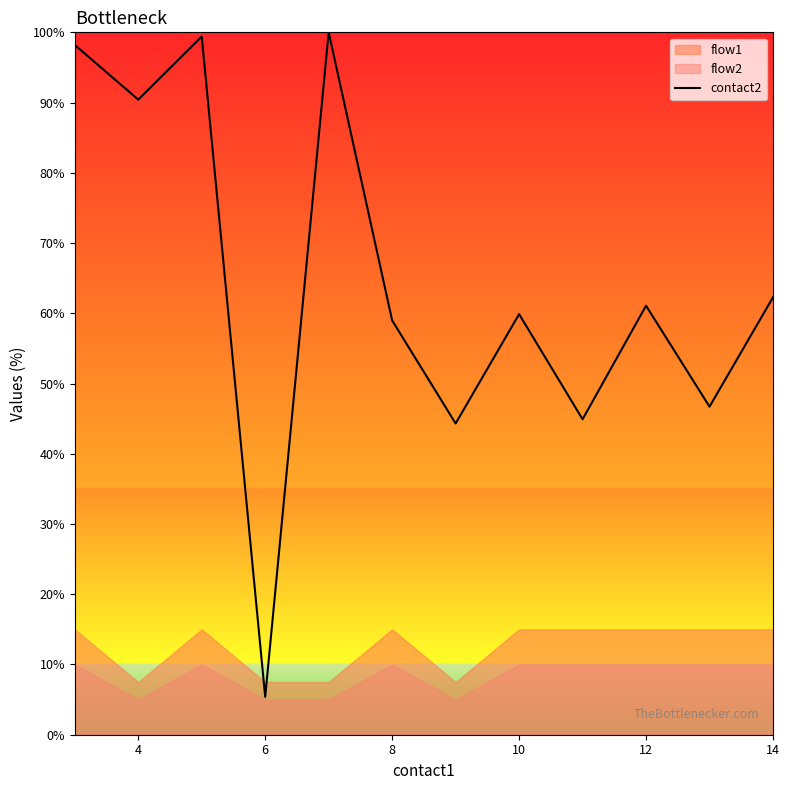

What is the difference between the maximum and minimum values?

94.6